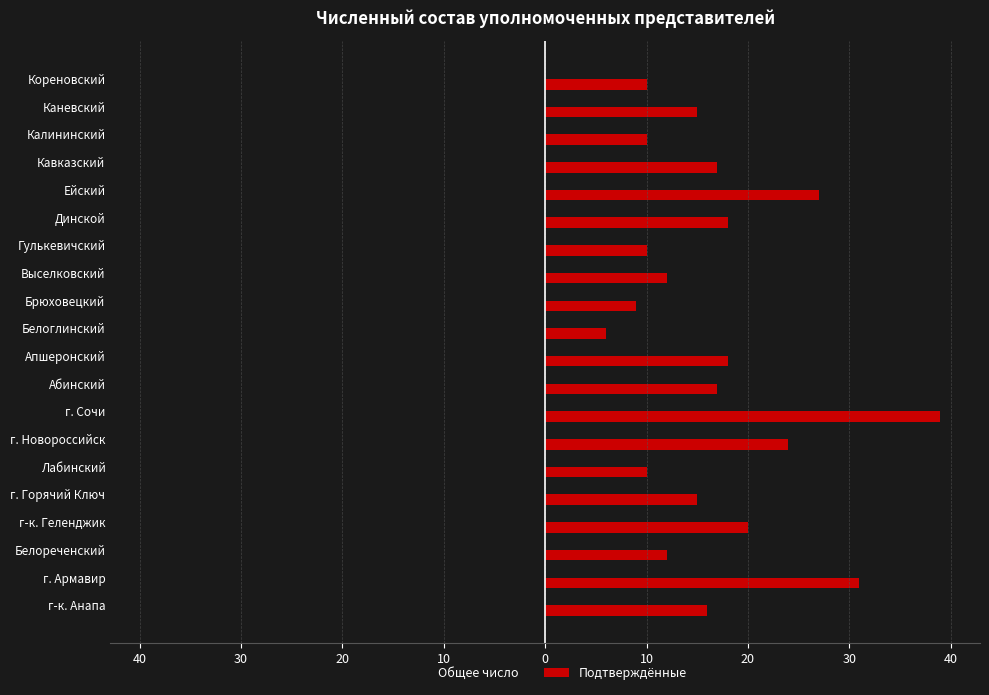

Reading left to right, list all the values displayed in this chart.

Общее число: -16	-31	-12	-20	-15	-10	-24	-39	-21	-18	-7	-9	-12	-10	-18	-27	-17	-10	-15	-12
Подтверждённые: 16	31	12	20	15	10	24	39	17	18	6	9	12	10	18	27	17	10	15	10